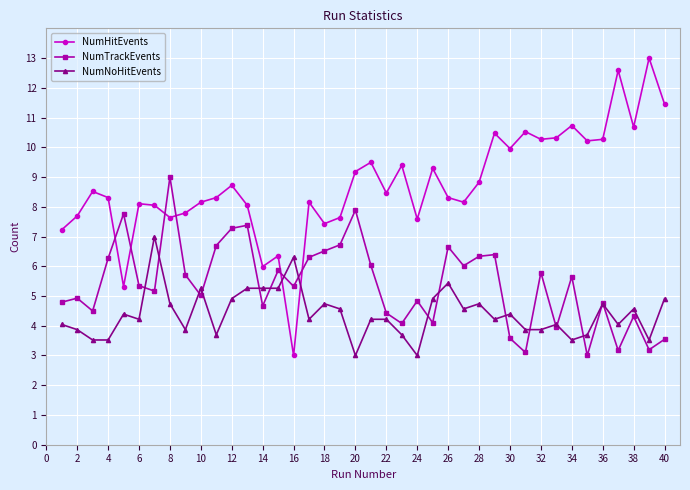

What is the smallest value displayed?

3.0